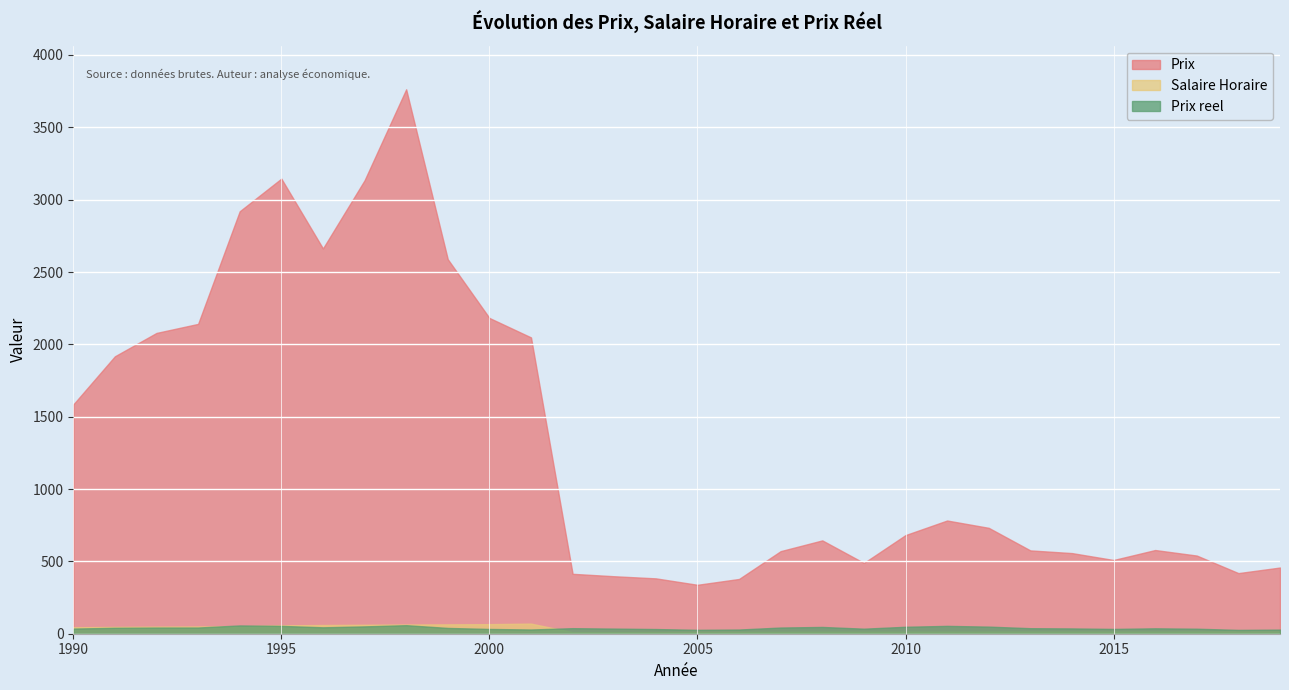

Reading right to left, transcribe all the data shown in this chart.

Prix: 2019=457.5	2018=418.9	2017=540.2	2016=578.5	2015=509.5	2014=557.3	2013=575.8	2012=731.8	2011=782.5	2010=681.7	2009=489.2	2008=645.0	2007=570.8	2006=378.5	2005=338.2	2004=382.6	2003=397.2	2002=414.0	2001=2048.0	2000=2182.5	1999=2588.4	1998=3762.9	1997=3134.0	1996=2662.8	1995=3145.6	1994=2920.0	1993=2141.5	1992=2079.0	1991=1917.5	1990=1584.5
Salaire Horaire: 2019=16.1	2018=15.8	2017=15.6	2016=15.5	2015=15.4	2014=15.2	2013=15.1	2012=14.9	2011=14.4	2010=14.2	2009=14.0	2008=13.8	2007=13.3	2006=13.0	2005=12.5	2004=11.8	2003=11.2	2002=10.8	2001=70.0	2000=66.2	1999=64.8	1998=63.7	1997=61.9	1996=60.1	1995=58.0	1994=51.0	1993=49.9	1992=48.7	1991=46.8	1990=44.7
Prix reel: 2019=28.5	2018=26.5	2017=34.6	2016=37.4	2015=33.1	2014=36.6	2013=38.2	2012=49.1	2011=54.2	2010=48.1	2009=34.9	2008=46.8	2007=42.8	2006=29.0	2005=27.0	2004=32.3	2003=35.4	2002=38.3	2001=29.3	2000=33.0	1999=40.0	1998=59.1	1997=50.7	1996=44.3	1995=54.2	1994=57.2	1993=42.9	1992=42.7	1991=40.9	1990=35.5